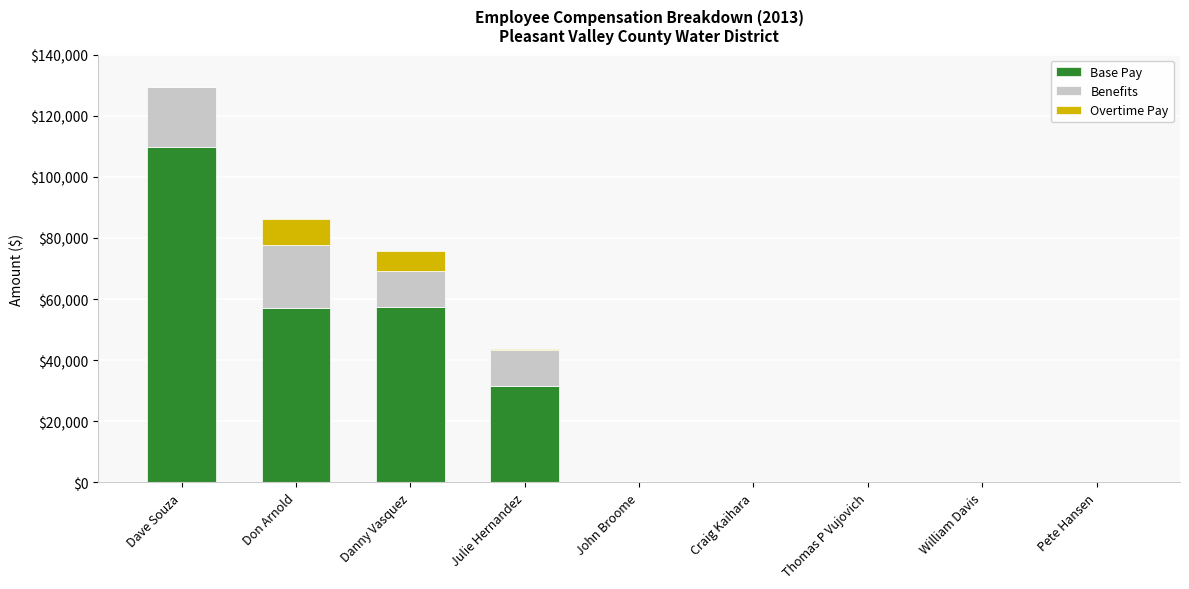

What is the maximum value for Base Pay?

109766.0